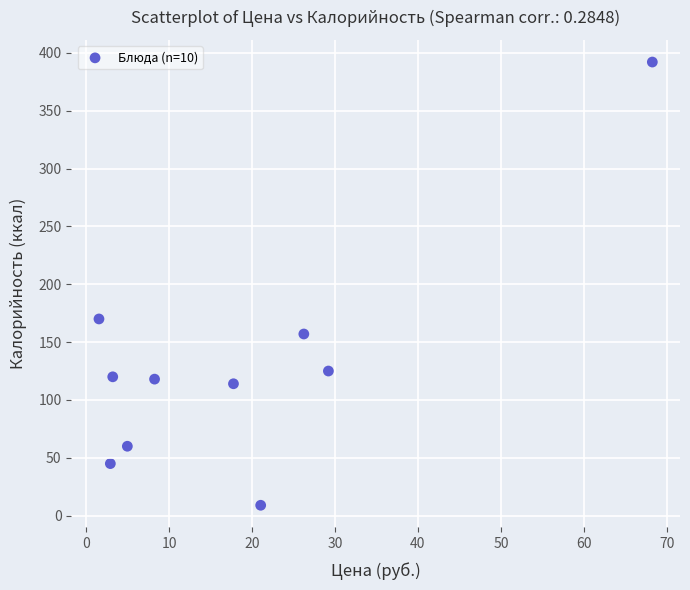

What is the average Y value?

131